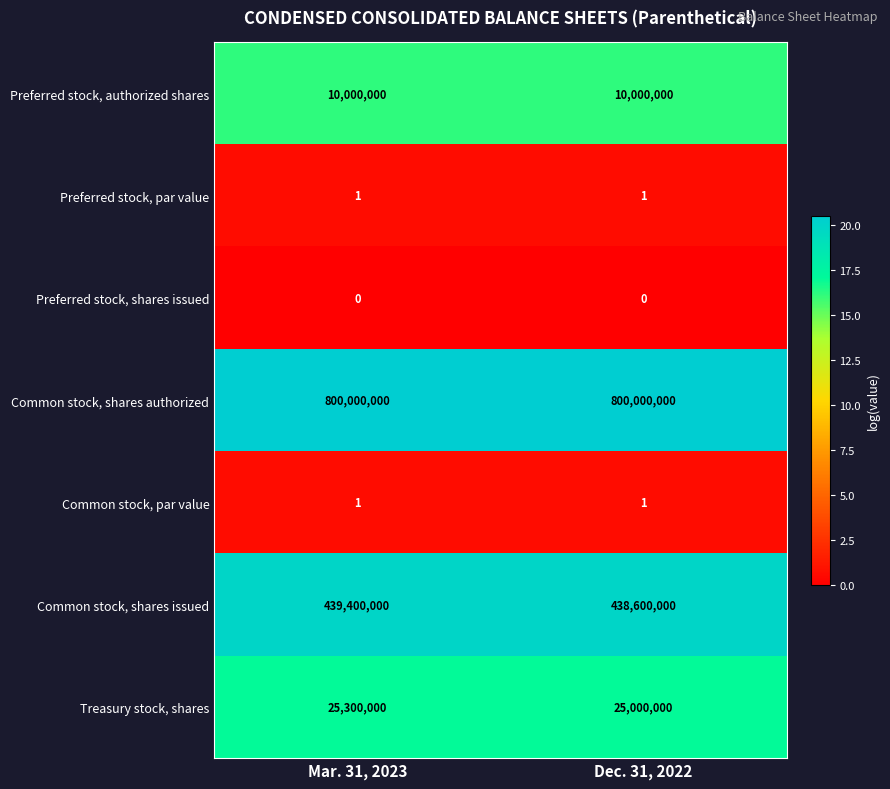

What is the maximum value for Preferred stock, authorized shares?

10000000